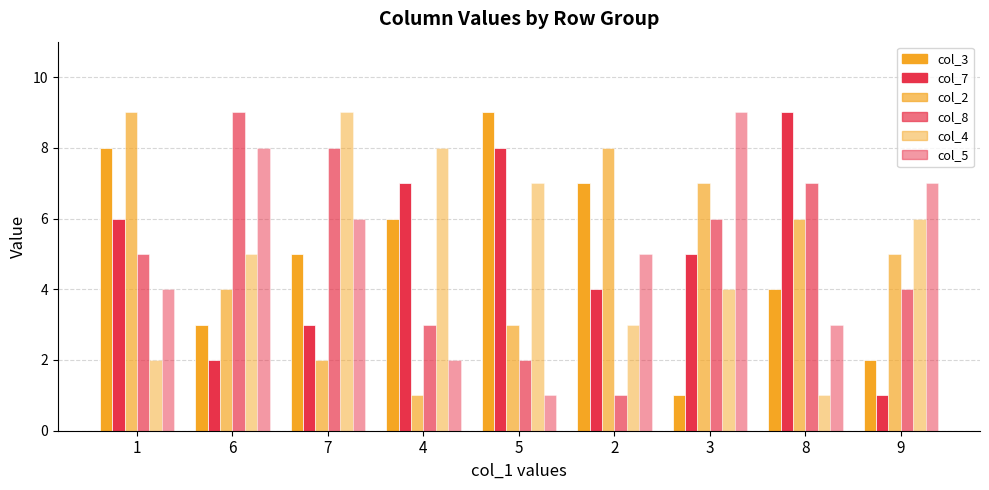

Is it true that col_5 equals 7 at 9?

True